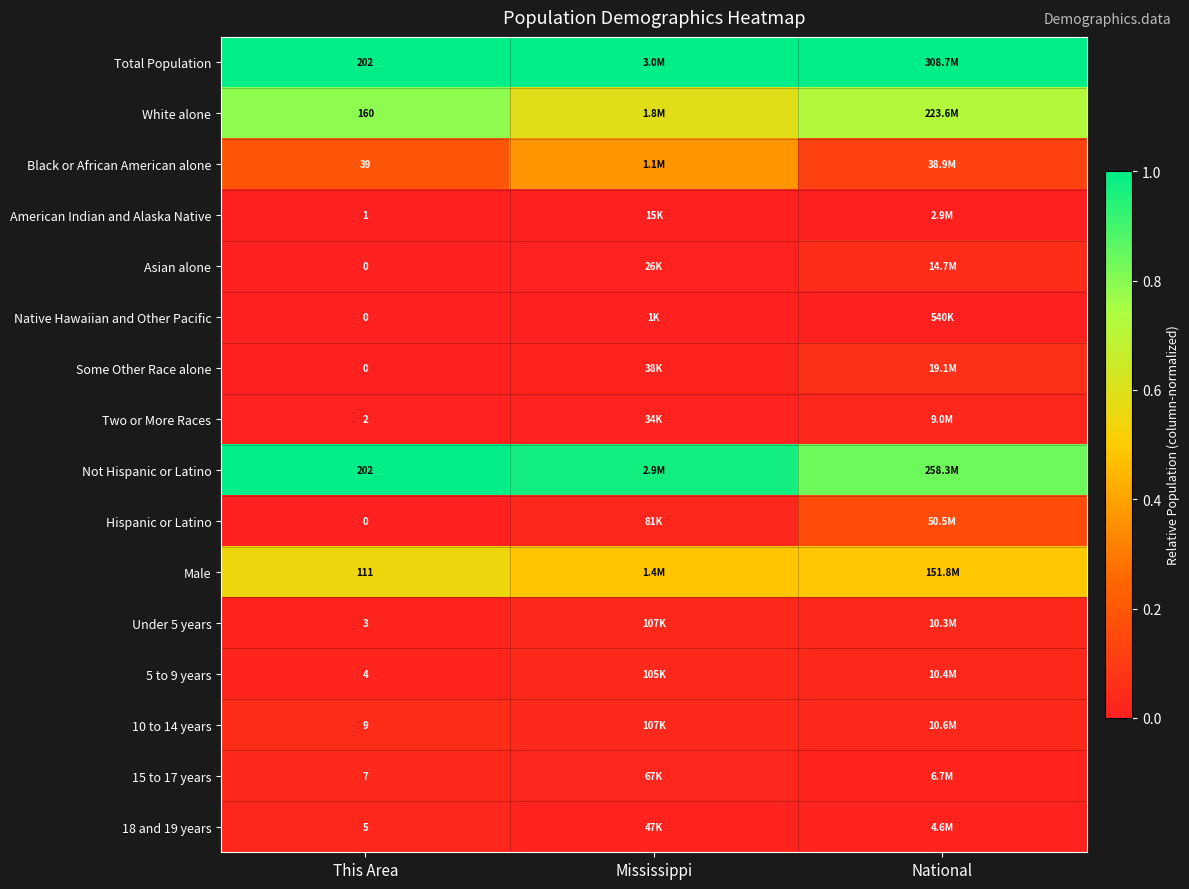

Rank the series by their maximum value, from lowest to highest.

Native Hawaiian and Other Pacific, American Indian and Alaska Native, 18 and 19 years, Two or More Races, 15 to 17 years, 5 to 9 years, Under 5 years, 10 to 14 years, Asian alone, Some Other Race alone, Hispanic or Latino, Black or African American alone, Male, White alone, Total Population, Not Hispanic or Latino